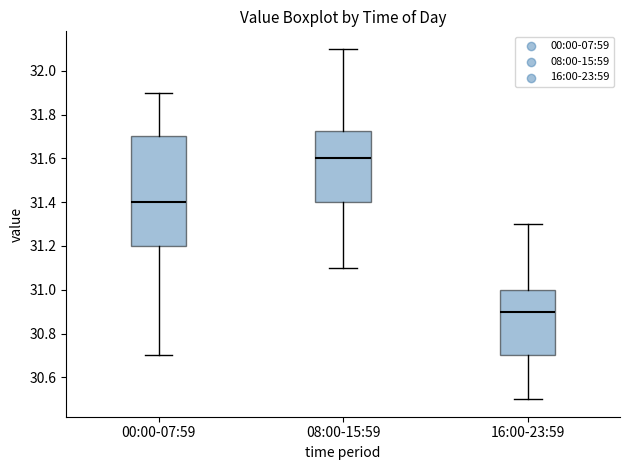

Which box's median line is the highest?

08:00-15:59